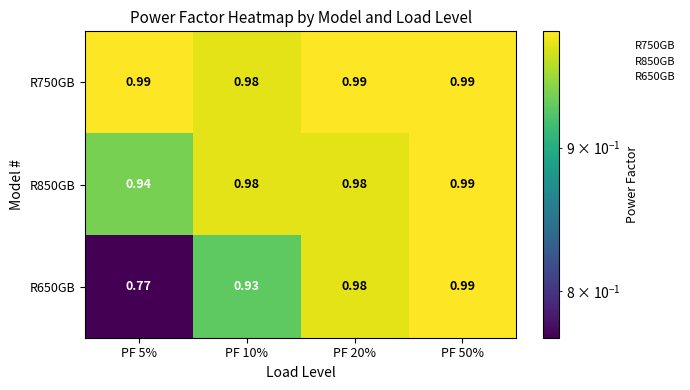

At PF 50%, list the series in order from largest to smallest.

R750GB, R850GB, R650GB